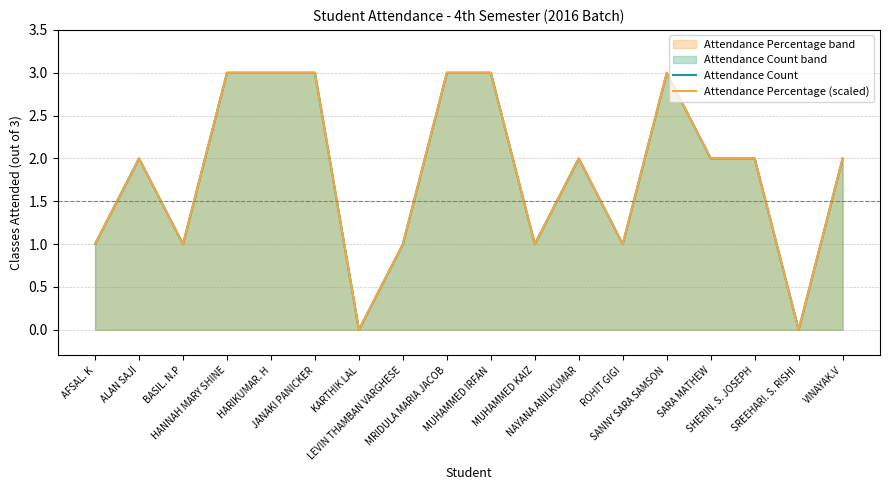

What is the difference between the Attendance Percentage (scaled) values at BASIL. N.P and SANNY SARA SAMSON?

2.0